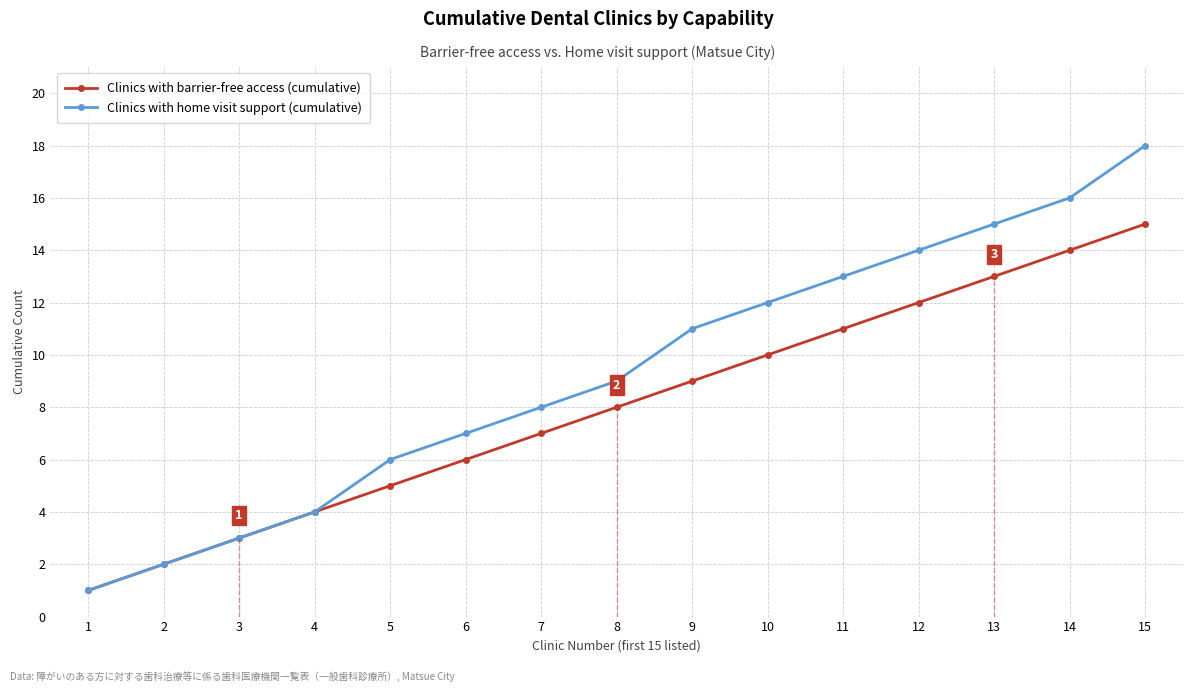

Which series has the largest total across all categories?

Clinics with home visit support (cumulative)